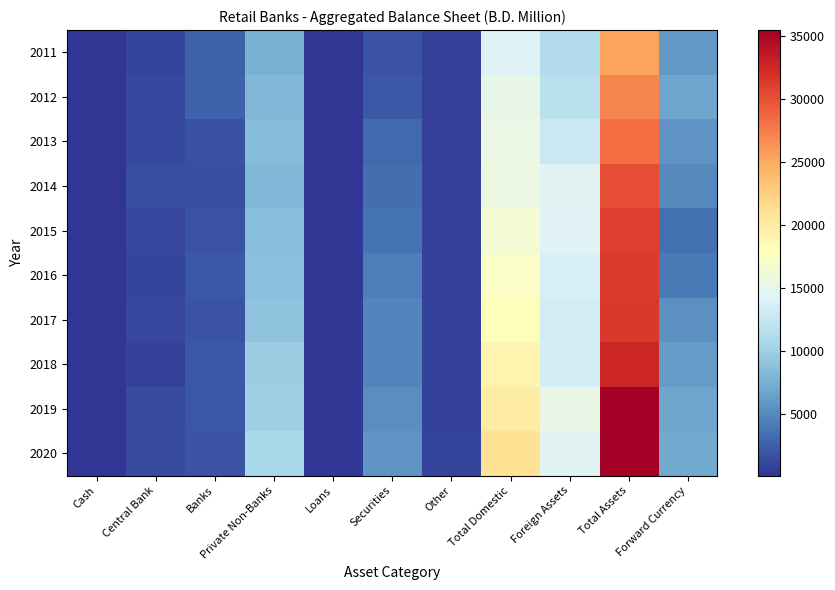

Reading left to right, extract all data points from this chart.

2011: Cash=106.8	Central Bank=1005.4	Banks=2576.5	Private Non-Banks=7525.6	Loans=225.4	Securities=1888.8	Other=728.5	Total Domestic=14057.0	Foreign Assets=11278.2	Total Assets=25335.2	Forward Currency=5989.8
2012: Cash=101.0	Central Bank=1299.8	Banks=2677.2	Private Non-Banks=7994.2	Loans=198.0	Securities=2162.8	Other=747.1	Total Domestic=15180.2	Foreign Assets=11783.4	Total Assets=26963.6	Forward Currency=6801.7
2013: Cash=116.9	Central Bank=1268.5	Banks=1632.8	Private Non-Banks=8519.2	Loans=174.8	Securities=3014.7	Other=776.9	Total Domestic=15503.7	Foreign Assets=12814.2	Total Assets=28317.9	Forward Currency=5679.1
2014: Cash=117.3	Central Bank=1575.8	Banks=1511.2	Private Non-Banks=8019.2	Loans=185.1	Securities=3280.7	Other=888.5	Total Domestic=15577.7	Foreign Assets=14505.5	Total Assets=30083.2	Forward Currency=4991.6
2015: Cash=124.9	Central Bank=1183.7	Banks=1767.9	Private Non-Banks=8627.4	Loans=297.1	Securities=3604.8	Other=917.8	Total Domestic=16523.5	Foreign Assets=14378.8	Total Assets=30902.3	Forward Currency=3549.5
2016: Cash=135.3	Central Bank=1018.7	Banks=2070.7	Private Non-Banks=8755.6	Loans=293.4	Securities=4342.8	Other=732.5	Total Domestic=17349.0	Foreign Assets=13864.5	Total Assets=31213.5	Forward Currency=4043.2
2017: Cash=135.9	Central Bank=1130.2	Banks=1860.5	Private Non-Banks=8970.2	Loans=333.2	Securities=4737.2	Other=857.9	Total Domestic=18025.0	Foreign Assets=13364.0	Total Assets=31389.0	Forward Currency=5461.3
2018: Cash=153.6	Central Bank=889.0	Banks=2070.6	Private Non-Banks=9860.5	Loans=261.1	Securities=4790.9	Other=913.6	Total Domestic=18939.3	Foreign Assets=13629.7	Total Assets=32569.0	Forward Currency=6068.7
2019: Cash=152.0	Central Bank=1443.5	Banks=1956.5	Private Non-Banks=9966.8	Loans=301.6	Securities=5235.0	Other=891.2	Total Domestic=19946.6	Foreign Assets=15423.2	Total Assets=35369.8	Forward Currency=6799.8
2020: Cash=152.1	Central Bank=1343.9	Banks=1815.9	Private Non-Banks=10644.3	Loans=369.6	Securities=5641.1	Other=972.8	Total Domestic=20939.8	Foreign Assets=14507.6	Total Assets=35447.3	Forward Currency=7079.0